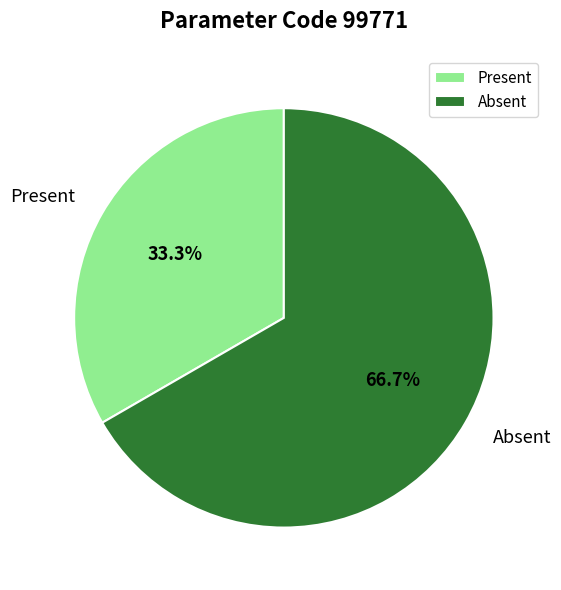

Combined, what portion of the pie is Present and Absent?

100.0%